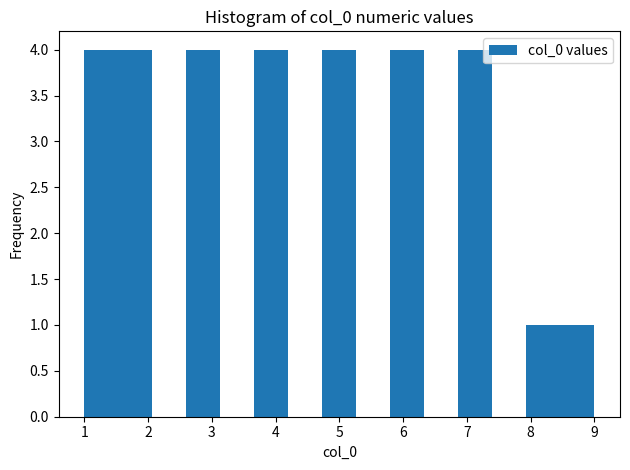

Reading left to right, transcribe this chart: for each bar, give the range it covers on the x-axis and its height. Neither the bar edges nor the heights are printed on the chart, so give them approximately, as read against the axes.

1.0 to 1.5: 4
1.5 to 2.1: 4
2.1 to 2.6: 0
2.6 to 3.1: 4
3.1 to 3.7: 0
3.7 to 4.2: 4
4.2 to 4.7: 0
4.7 to 5.3: 4
5.3 to 5.8: 0
5.8 to 6.3: 4
6.3 to 6.9: 0
6.9 to 7.4: 4
7.4 to 7.9: 0
7.9 to 8.5: 1
8.5 to 9.0: 1